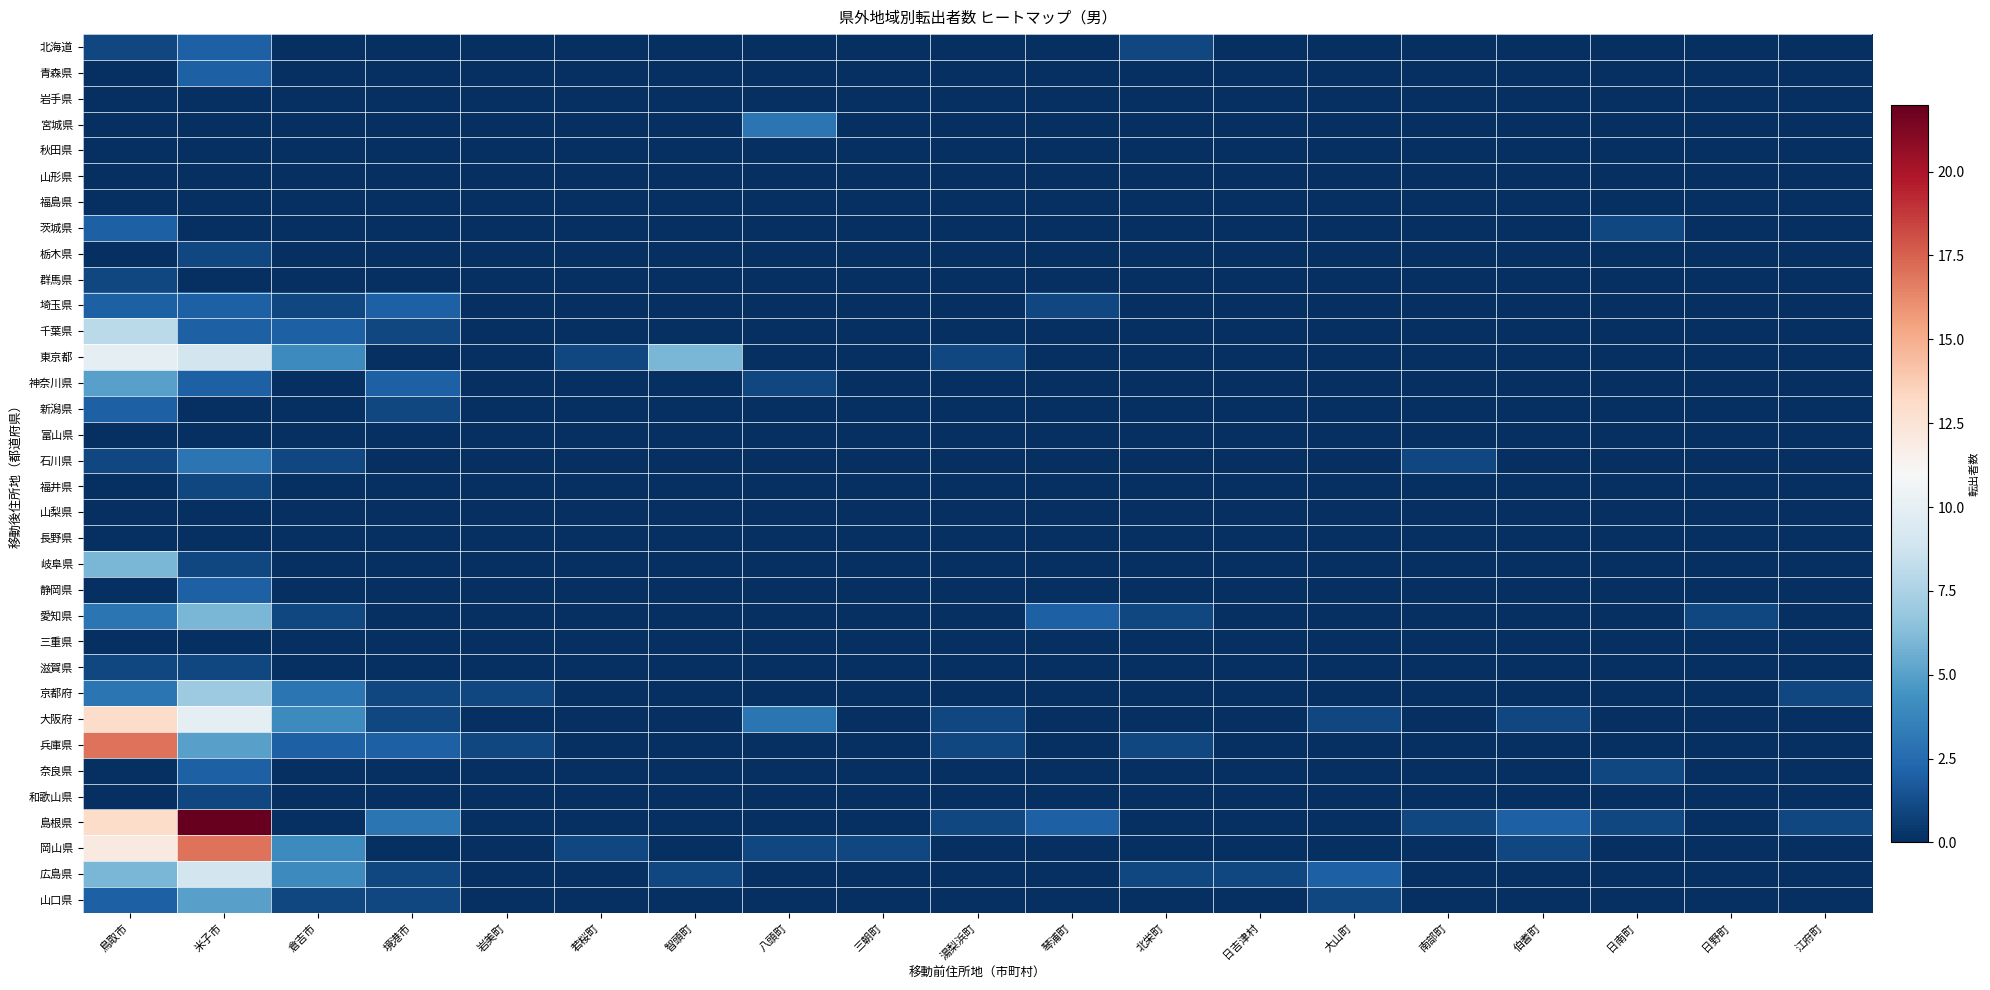

Reading left to right, list all the values displayed in this chart.

北海道: 鳥取市=1	米子市=2	倉吉市=0	境港市=0	岩美町=0	若桜町=0	智頭町=0	八頭町=0	三朝町=0	湯梨浜町=0	琴浦町=0	北栄町=1	日吉津村=0	大山町=0	南部町=0	伯耆町=0	日南町=0	日野町=0	江府町=0
青森県: 鳥取市=0	米子市=2	倉吉市=0	境港市=0	岩美町=0	若桜町=0	智頭町=0	八頭町=0	三朝町=0	湯梨浜町=0	琴浦町=0	北栄町=0	日吉津村=0	大山町=0	南部町=0	伯耆町=0	日南町=0	日野町=0	江府町=0
岩手県: 鳥取市=0	米子市=0	倉吉市=0	境港市=0	岩美町=0	若桜町=0	智頭町=0	八頭町=0	三朝町=0	湯梨浜町=0	琴浦町=0	北栄町=0	日吉津村=0	大山町=0	南部町=0	伯耆町=0	日南町=0	日野町=0	江府町=0
宮城県: 鳥取市=0	米子市=0	倉吉市=0	境港市=0	岩美町=0	若桜町=0	智頭町=0	八頭町=3	三朝町=0	湯梨浜町=0	琴浦町=0	北栄町=0	日吉津村=0	大山町=0	南部町=0	伯耆町=0	日南町=0	日野町=0	江府町=0
秋田県: 鳥取市=0	米子市=0	倉吉市=0	境港市=0	岩美町=0	若桜町=0	智頭町=0	八頭町=0	三朝町=0	湯梨浜町=0	琴浦町=0	北栄町=0	日吉津村=0	大山町=0	南部町=0	伯耆町=0	日南町=0	日野町=0	江府町=0
山形県: 鳥取市=0	米子市=0	倉吉市=0	境港市=0	岩美町=0	若桜町=0	智頭町=0	八頭町=0	三朝町=0	湯梨浜町=0	琴浦町=0	北栄町=0	日吉津村=0	大山町=0	南部町=0	伯耆町=0	日南町=0	日野町=0	江府町=0
福島県: 鳥取市=0	米子市=0	倉吉市=0	境港市=0	岩美町=0	若桜町=0	智頭町=0	八頭町=0	三朝町=0	湯梨浜町=0	琴浦町=0	北栄町=0	日吉津村=0	大山町=0	南部町=0	伯耆町=0	日南町=0	日野町=0	江府町=0
茨城県: 鳥取市=2	米子市=0	倉吉市=0	境港市=0	岩美町=0	若桜町=0	智頭町=0	八頭町=0	三朝町=0	湯梨浜町=0	琴浦町=0	北栄町=0	日吉津村=0	大山町=0	南部町=0	伯耆町=0	日南町=1	日野町=0	江府町=0
栃木県: 鳥取市=0	米子市=1	倉吉市=0	境港市=0	岩美町=0	若桜町=0	智頭町=0	八頭町=0	三朝町=0	湯梨浜町=0	琴浦町=0	北栄町=0	日吉津村=0	大山町=0	南部町=0	伯耆町=0	日南町=0	日野町=0	江府町=0
群馬県: 鳥取市=1	米子市=0	倉吉市=0	境港市=0	岩美町=0	若桜町=0	智頭町=0	八頭町=0	三朝町=0	湯梨浜町=0	琴浦町=0	北栄町=0	日吉津村=0	大山町=0	南部町=0	伯耆町=0	日南町=0	日野町=0	江府町=0
埼玉県: 鳥取市=2	米子市=2	倉吉市=1	境港市=2	岩美町=0	若桜町=0	智頭町=0	八頭町=0	三朝町=0	湯梨浜町=0	琴浦町=1	北栄町=0	日吉津村=0	大山町=0	南部町=0	伯耆町=0	日南町=0	日野町=0	江府町=0
千葉県: 鳥取市=8	米子市=2	倉吉市=2	境港市=1	岩美町=0	若桜町=0	智頭町=0	八頭町=0	三朝町=0	湯梨浜町=0	琴浦町=0	北栄町=0	日吉津村=0	大山町=0	南部町=0	伯耆町=0	日南町=0	日野町=0	江府町=0
東京都: 鳥取市=10	米子市=9	倉吉市=4	境港市=0	岩美町=0	若桜町=1	智頭町=6	八頭町=0	三朝町=0	湯梨浜町=1	琴浦町=0	北栄町=0	日吉津村=0	大山町=0	南部町=0	伯耆町=0	日南町=0	日野町=0	江府町=0
神奈川県: 鳥取市=5	米子市=2	倉吉市=0	境港市=2	岩美町=0	若桜町=0	智頭町=0	八頭町=1	三朝町=0	湯梨浜町=0	琴浦町=0	北栄町=0	日吉津村=0	大山町=0	南部町=0	伯耆町=0	日南町=0	日野町=0	江府町=0
新潟県: 鳥取市=2	米子市=0	倉吉市=0	境港市=1	岩美町=0	若桜町=0	智頭町=0	八頭町=0	三朝町=0	湯梨浜町=0	琴浦町=0	北栄町=0	日吉津村=0	大山町=0	南部町=0	伯耆町=0	日南町=0	日野町=0	江府町=0
富山県: 鳥取市=0	米子市=0	倉吉市=0	境港市=0	岩美町=0	若桜町=0	智頭町=0	八頭町=0	三朝町=0	湯梨浜町=0	琴浦町=0	北栄町=0	日吉津村=0	大山町=0	南部町=0	伯耆町=0	日南町=0	日野町=0	江府町=0
石川県: 鳥取市=1	米子市=3	倉吉市=1	境港市=0	岩美町=0	若桜町=0	智頭町=0	八頭町=0	三朝町=0	湯梨浜町=0	琴浦町=0	北栄町=0	日吉津村=0	大山町=0	南部町=1	伯耆町=0	日南町=0	日野町=0	江府町=0
福井県: 鳥取市=0	米子市=1	倉吉市=0	境港市=0	岩美町=0	若桜町=0	智頭町=0	八頭町=0	三朝町=0	湯梨浜町=0	琴浦町=0	北栄町=0	日吉津村=0	大山町=0	南部町=0	伯耆町=0	日南町=0	日野町=0	江府町=0
山梨県: 鳥取市=0	米子市=0	倉吉市=0	境港市=0	岩美町=0	若桜町=0	智頭町=0	八頭町=0	三朝町=0	湯梨浜町=0	琴浦町=0	北栄町=0	日吉津村=0	大山町=0	南部町=0	伯耆町=0	日南町=0	日野町=0	江府町=0
長野県: 鳥取市=0	米子市=0	倉吉市=0	境港市=0	岩美町=0	若桜町=0	智頭町=0	八頭町=0	三朝町=0	湯梨浜町=0	琴浦町=0	北栄町=0	日吉津村=0	大山町=0	南部町=0	伯耆町=0	日南町=0	日野町=0	江府町=0
岐阜県: 鳥取市=6	米子市=1	倉吉市=0	境港市=0	岩美町=0	若桜町=0	智頭町=0	八頭町=0	三朝町=0	湯梨浜町=0	琴浦町=0	北栄町=0	日吉津村=0	大山町=0	南部町=0	伯耆町=0	日南町=0	日野町=0	江府町=0
静岡県: 鳥取市=0	米子市=2	倉吉市=0	境港市=0	岩美町=0	若桜町=0	智頭町=0	八頭町=0	三朝町=0	湯梨浜町=0	琴浦町=0	北栄町=0	日吉津村=0	大山町=0	南部町=0	伯耆町=0	日南町=0	日野町=0	江府町=0
愛知県: 鳥取市=3	米子市=6	倉吉市=1	境港市=0	岩美町=0	若桜町=0	智頭町=0	八頭町=0	三朝町=0	湯梨浜町=0	琴浦町=2	北栄町=1	日吉津村=0	大山町=0	南部町=0	伯耆町=0	日南町=0	日野町=1	江府町=0
三重県: 鳥取市=0	米子市=0	倉吉市=0	境港市=0	岩美町=0	若桜町=0	智頭町=0	八頭町=0	三朝町=0	湯梨浜町=0	琴浦町=0	北栄町=0	日吉津村=0	大山町=0	南部町=0	伯耆町=0	日南町=0	日野町=0	江府町=0
滋賀県: 鳥取市=1	米子市=1	倉吉市=0	境港市=0	岩美町=0	若桜町=0	智頭町=0	八頭町=0	三朝町=0	湯梨浜町=0	琴浦町=0	北栄町=0	日吉津村=0	大山町=0	南部町=0	伯耆町=0	日南町=0	日野町=0	江府町=0
京都府: 鳥取市=3	米子市=7	倉吉市=3	境港市=1	岩美町=1	若桜町=0	智頭町=0	八頭町=0	三朝町=0	湯梨浜町=0	琴浦町=0	北栄町=0	日吉津村=0	大山町=0	南部町=0	伯耆町=0	日南町=0	日野町=0	江府町=1
大阪府: 鳥取市=13	米子市=10	倉吉市=4	境港市=1	岩美町=0	若桜町=0	智頭町=0	八頭町=3	三朝町=0	湯梨浜町=1	琴浦町=0	北栄町=0	日吉津村=0	大山町=1	南部町=0	伯耆町=1	日南町=0	日野町=0	江府町=0
兵庫県: 鳥取市=17	米子市=5	倉吉市=2	境港市=2	岩美町=1	若桜町=0	智頭町=0	八頭町=0	三朝町=0	湯梨浜町=1	琴浦町=0	北栄町=1	日吉津村=0	大山町=0	南部町=0	伯耆町=0	日南町=0	日野町=0	江府町=0
奈良県: 鳥取市=0	米子市=2	倉吉市=0	境港市=0	岩美町=0	若桜町=0	智頭町=0	八頭町=0	三朝町=0	湯梨浜町=0	琴浦町=0	北栄町=0	日吉津村=0	大山町=0	南部町=0	伯耆町=0	日南町=1	日野町=0	江府町=0
和歌山県: 鳥取市=0	米子市=1	倉吉市=0	境港市=0	岩美町=0	若桜町=0	智頭町=0	八頭町=0	三朝町=0	湯梨浜町=0	琴浦町=0	北栄町=0	日吉津村=0	大山町=0	南部町=0	伯耆町=0	日南町=0	日野町=0	江府町=0
島根県: 鳥取市=13	米子市=22	倉吉市=0	境港市=3	岩美町=0	若桜町=0	智頭町=0	八頭町=0	三朝町=0	湯梨浜町=1	琴浦町=2	北栄町=0	日吉津村=0	大山町=0	南部町=1	伯耆町=2	日南町=1	日野町=0	江府町=1
岡山県: 鳥取市=12	米子市=17	倉吉市=4	境港市=0	岩美町=0	若桜町=1	智頭町=0	八頭町=1	三朝町=1	湯梨浜町=0	琴浦町=0	北栄町=0	日吉津村=0	大山町=0	南部町=0	伯耆町=1	日南町=0	日野町=0	江府町=0
広島県: 鳥取市=6	米子市=9	倉吉市=4	境港市=1	岩美町=0	若桜町=0	智頭町=1	八頭町=0	三朝町=0	湯梨浜町=0	琴浦町=0	北栄町=1	日吉津村=1	大山町=2	南部町=0	伯耆町=0	日南町=0	日野町=0	江府町=0
山口県: 鳥取市=2	米子市=5	倉吉市=1	境港市=1	岩美町=0	若桜町=0	智頭町=0	八頭町=0	三朝町=0	湯梨浜町=0	琴浦町=0	北栄町=0	日吉津村=0	大山町=1	南部町=0	伯耆町=0	日南町=0	日野町=0	江府町=0